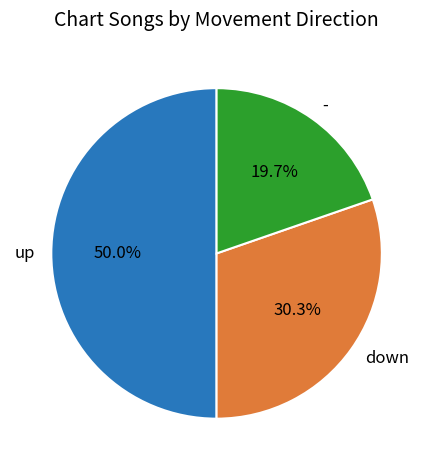

To the nearest percent, what is the combined percentage of up and down?

80%